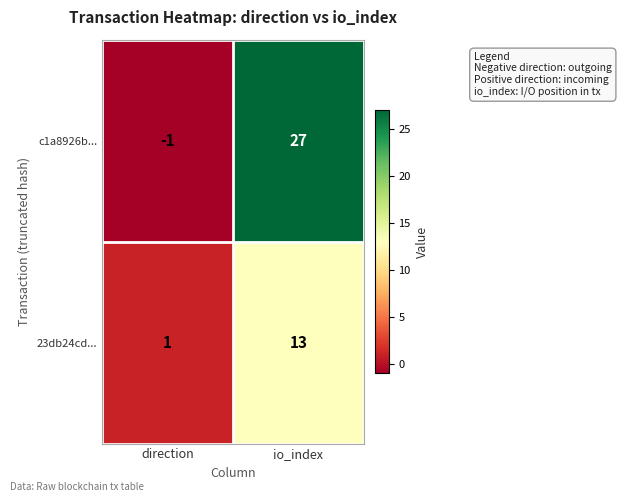

Where is 23db24cd... nearest to the value 7?

direction